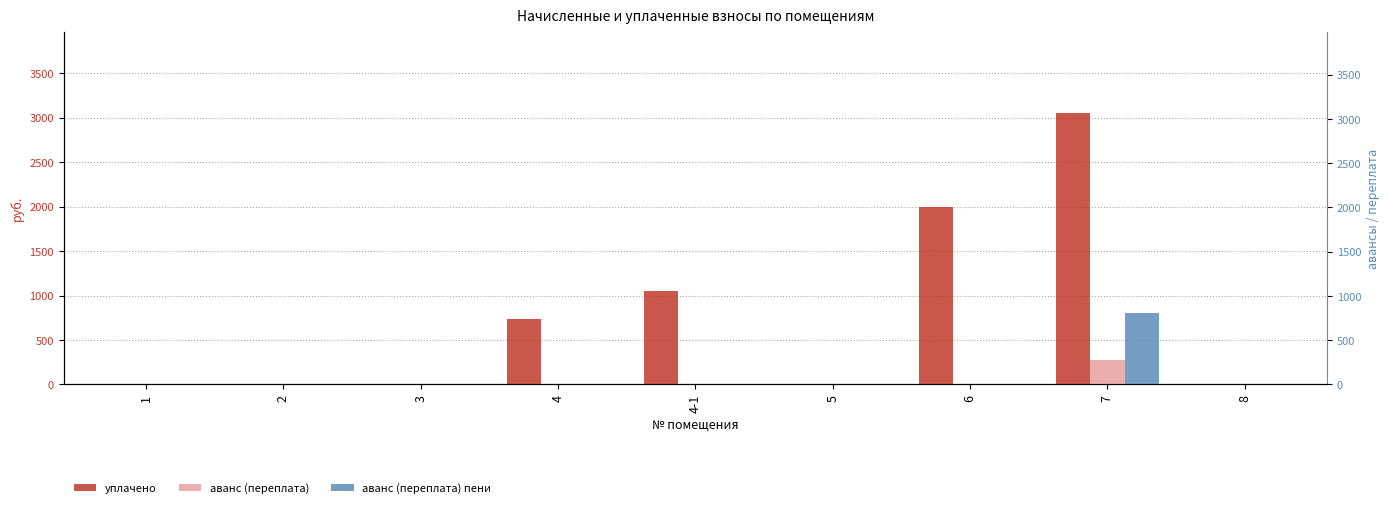

What is the label of the 7th bar from the right?

3